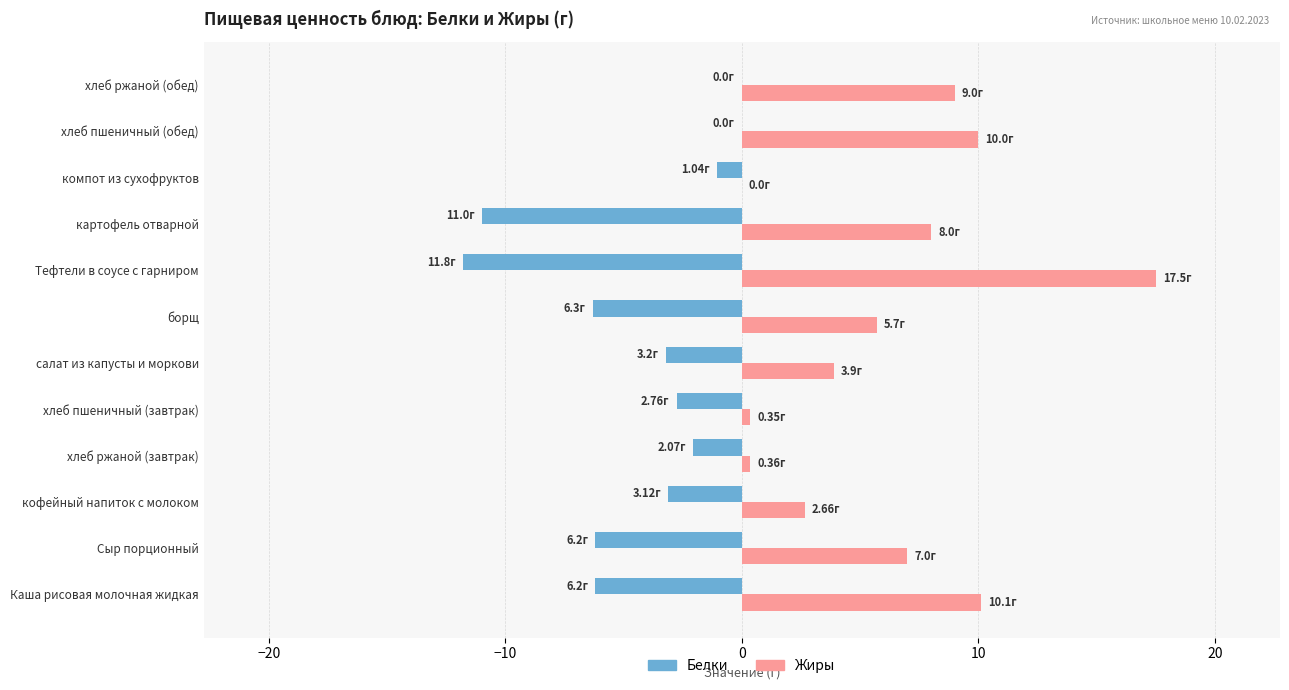

What is the sum of all Жиры values?

74.6